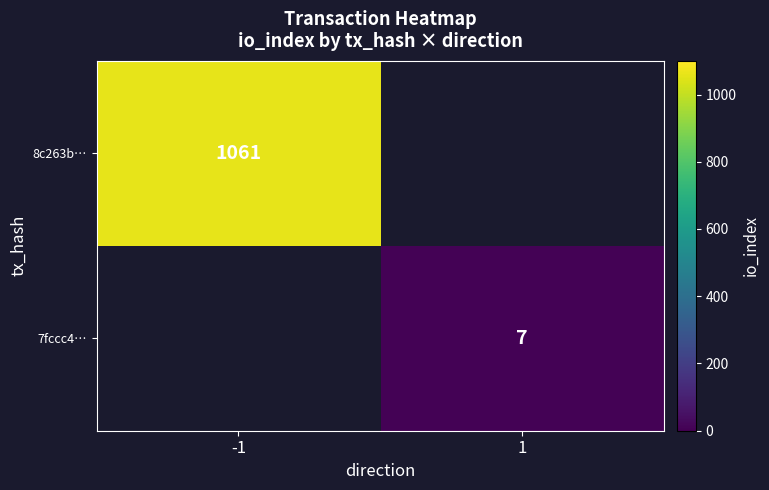

What is the smallest value displayed?

7.0